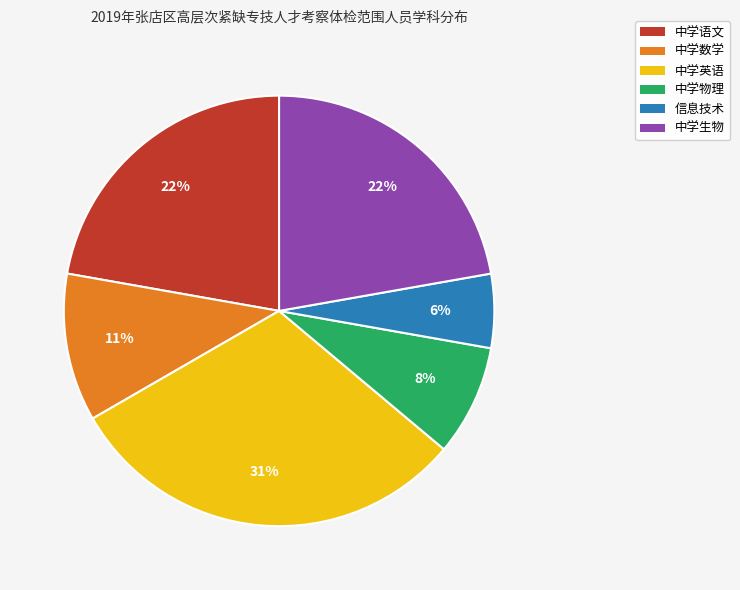

Between 中学生物 and 信息技术, which is larger?

中学生物